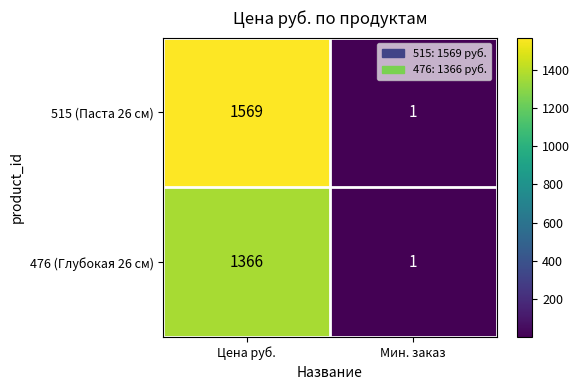

Rank the series by their average value, from lowest to highest.

476 (Глубокая 26 см), 515 (Паста 26 см)